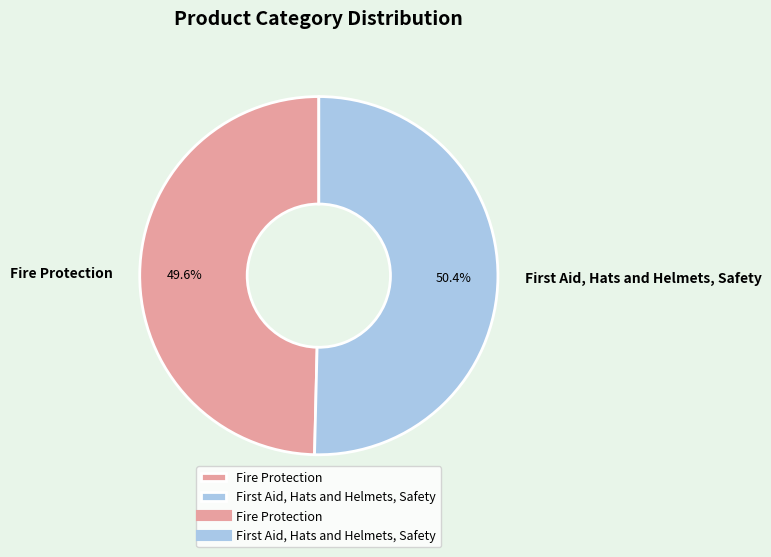

Rank the categories by value from lowest to highest.

Fire Protection, First Aid, Hats and Helmets, Safety